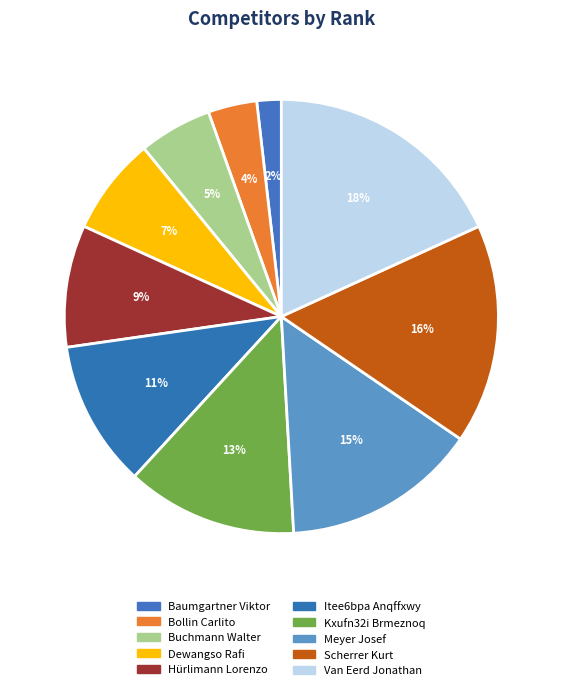

Which slice is the largest?

Van Eerd Jonathan